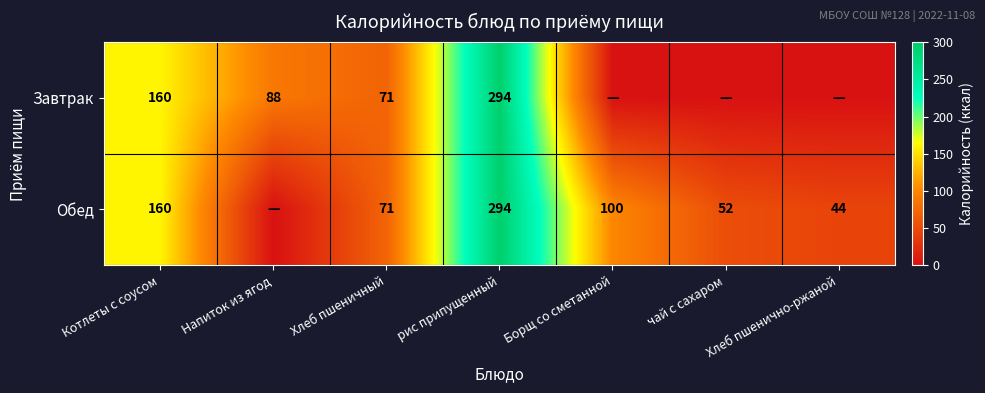

Is the value of Обед at Борщ со сметанной greater than the value of Завтрак at Напиток из ягод?

Yes